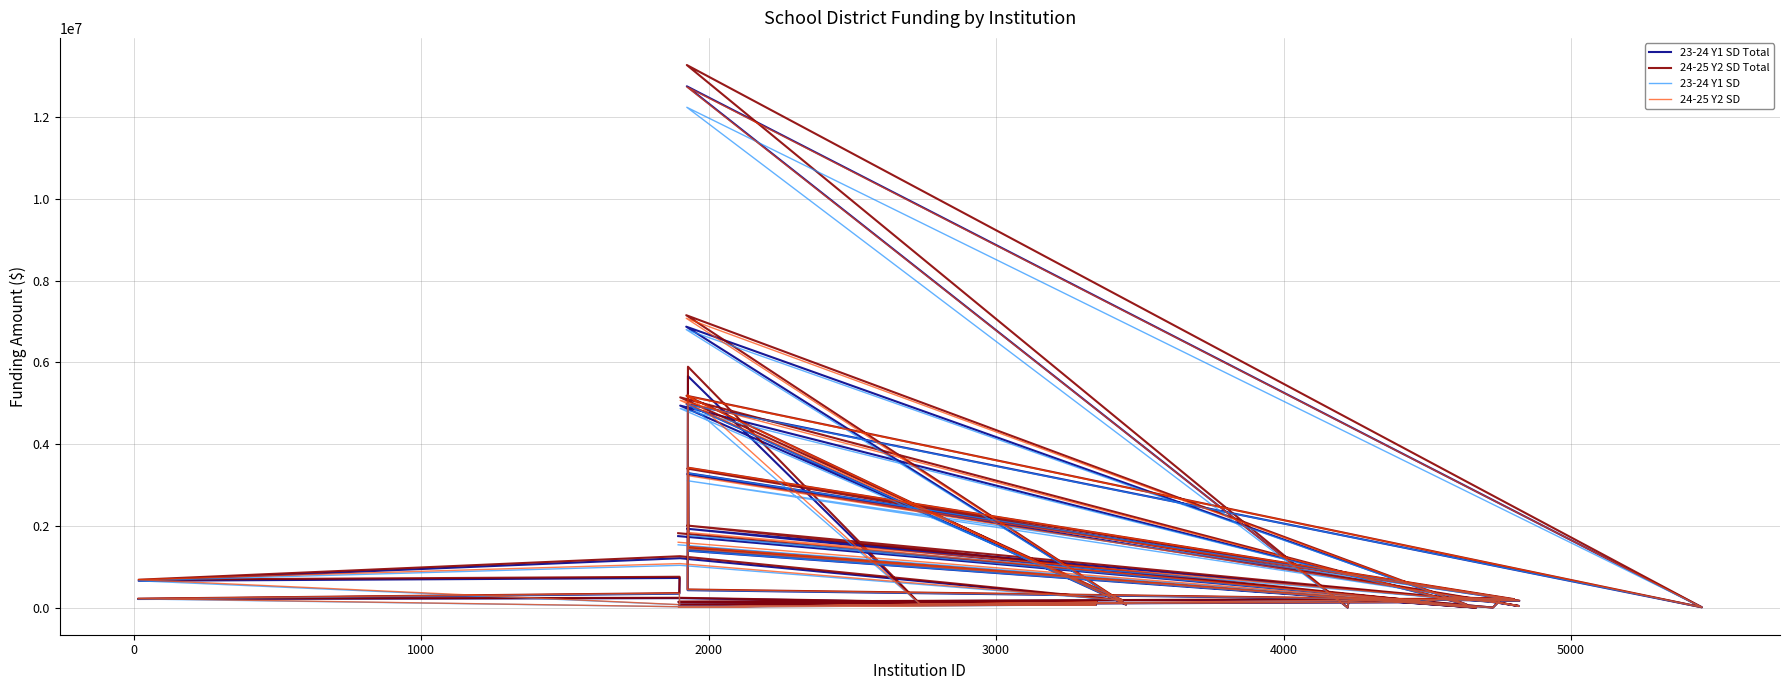

True or false: 24-25 Y2 SD Total and 23-24 Y1 SD Total cross at least once.

False